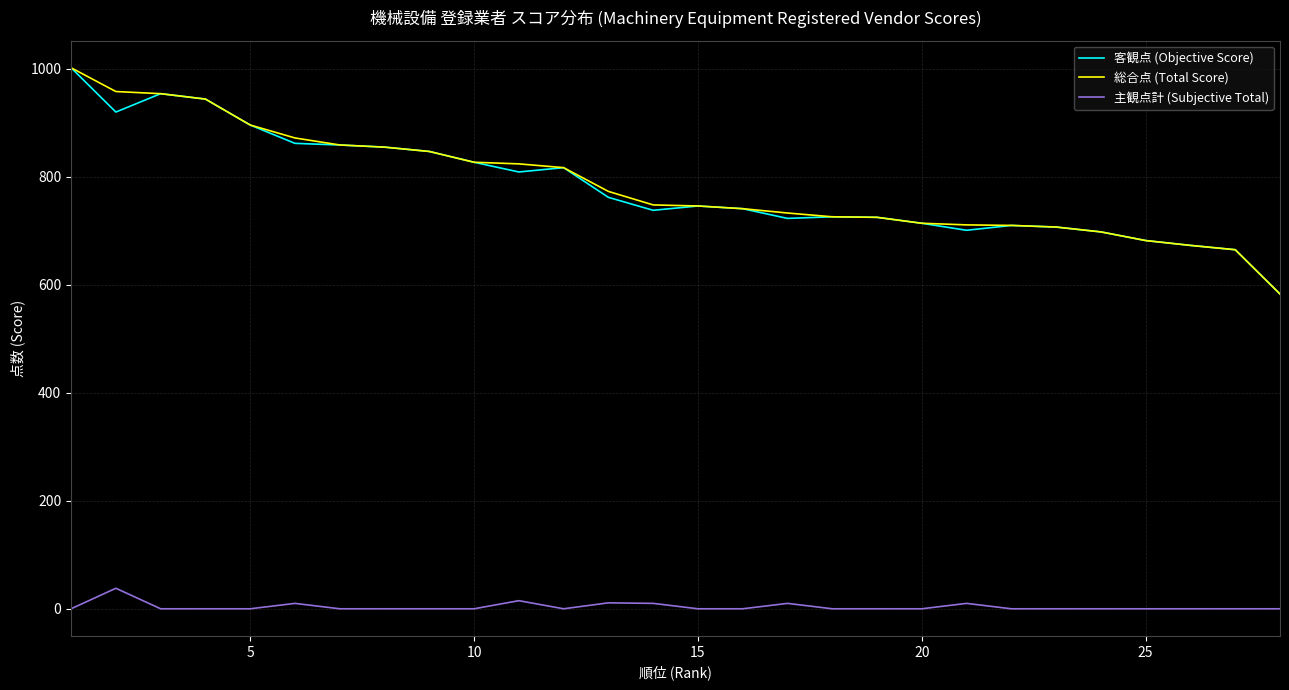

True or false: 主観点計 (Subjective Total) and 総合点 (Total Score) cross at least once.

False